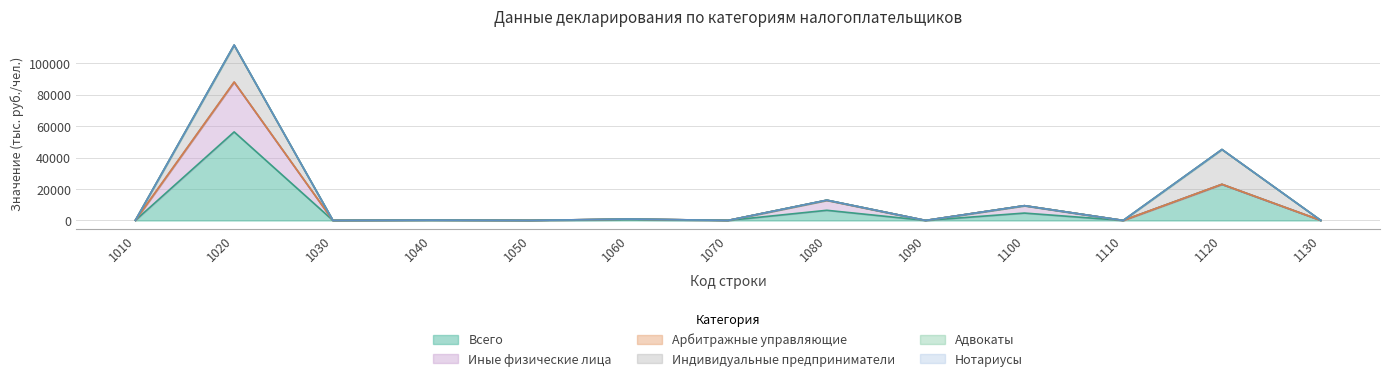

What is the highest value of the Всего series?

56272.1